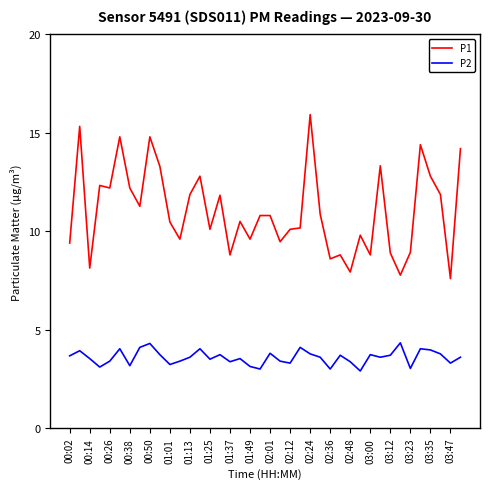

Rank the series by their maximum value, from lowest to highest.

P2, P1